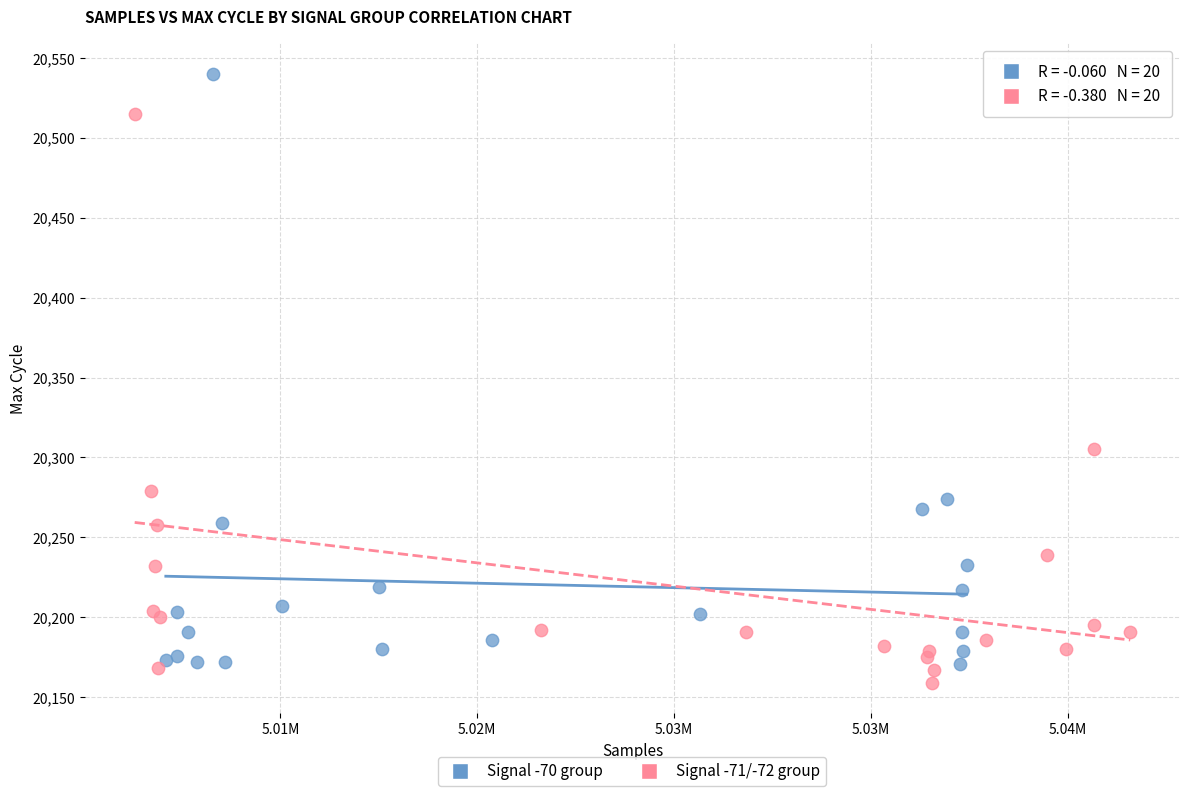

Which series reaches the maximum Y coordinate?

Signal -70 group